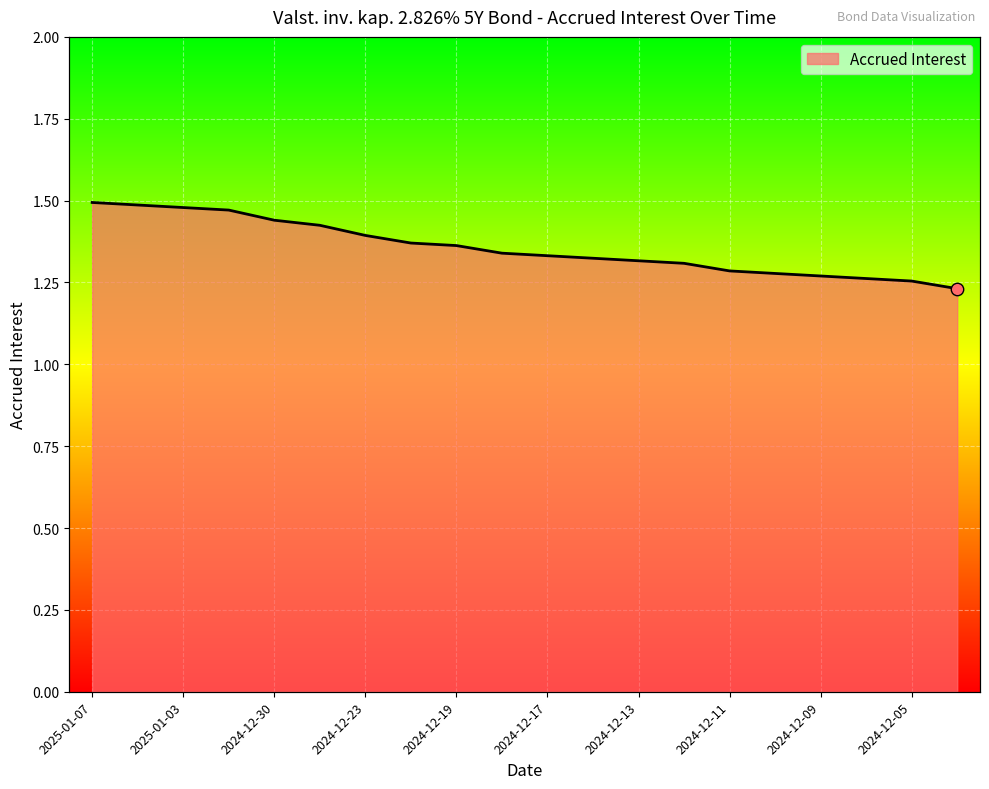

Approximately how many times larger is the value at 2024-12-27 compared to 2024-12-30?

1.0